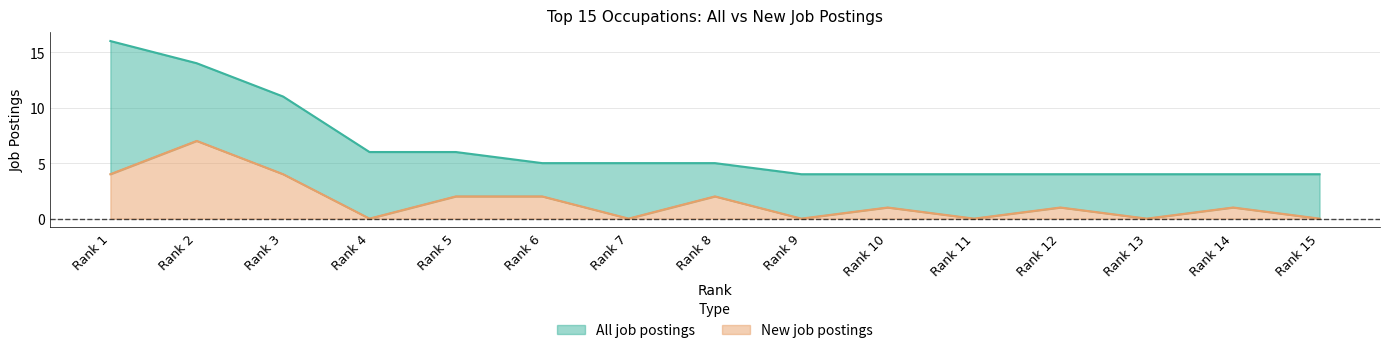

What is the average value of the All job postings series?

6